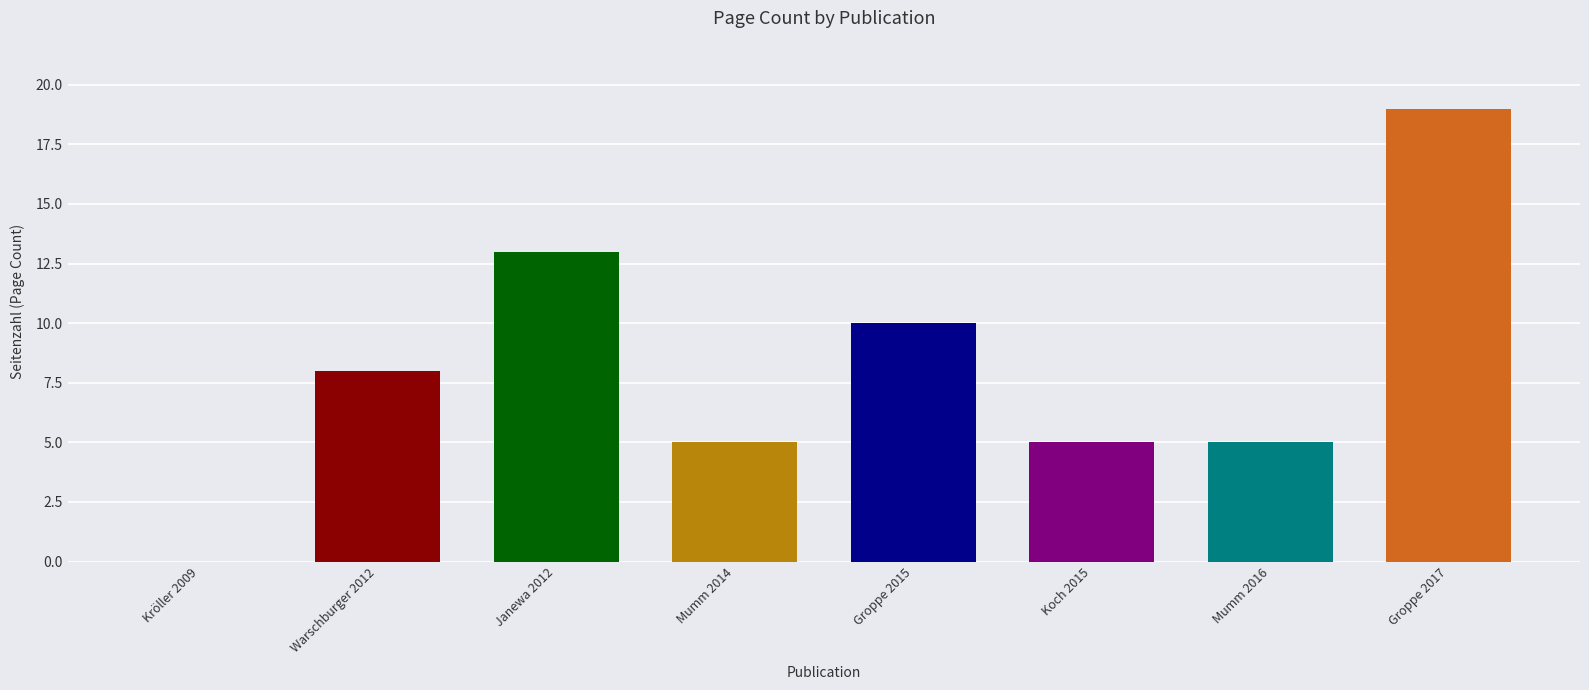

How many series are shown in this chart?

1